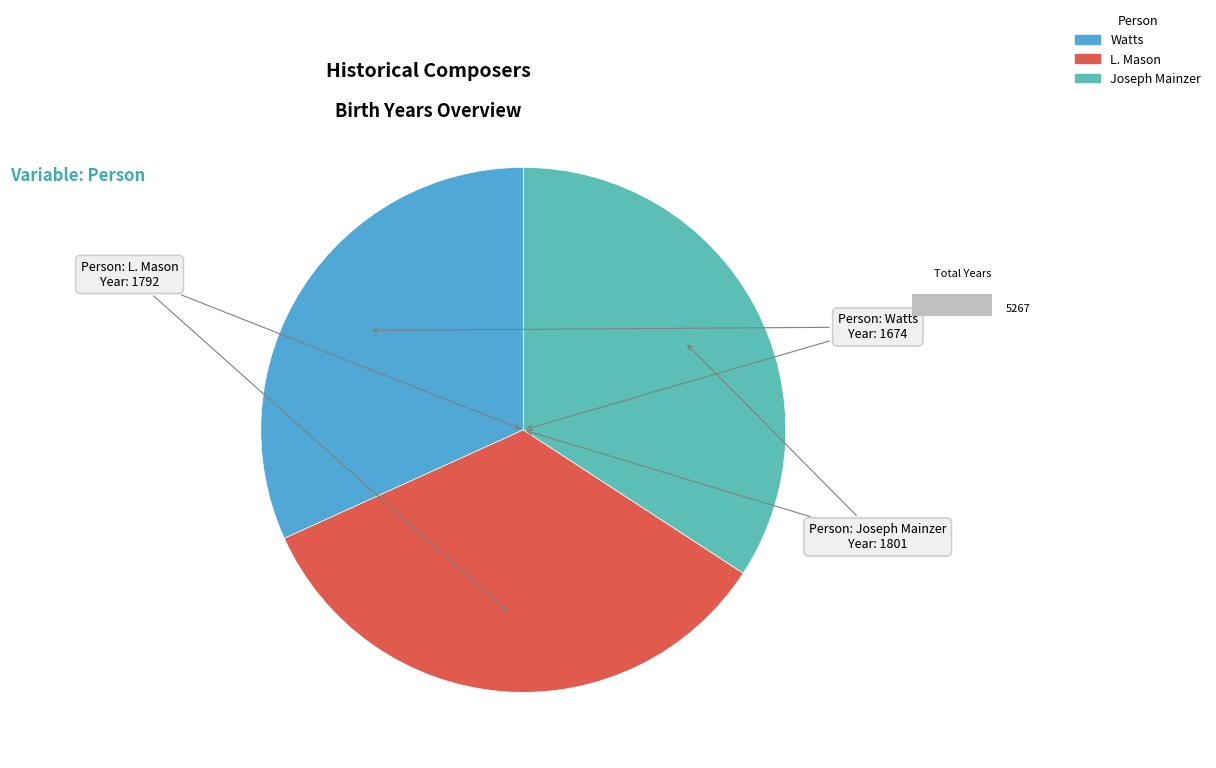

How many slices are in this pie chart?

3